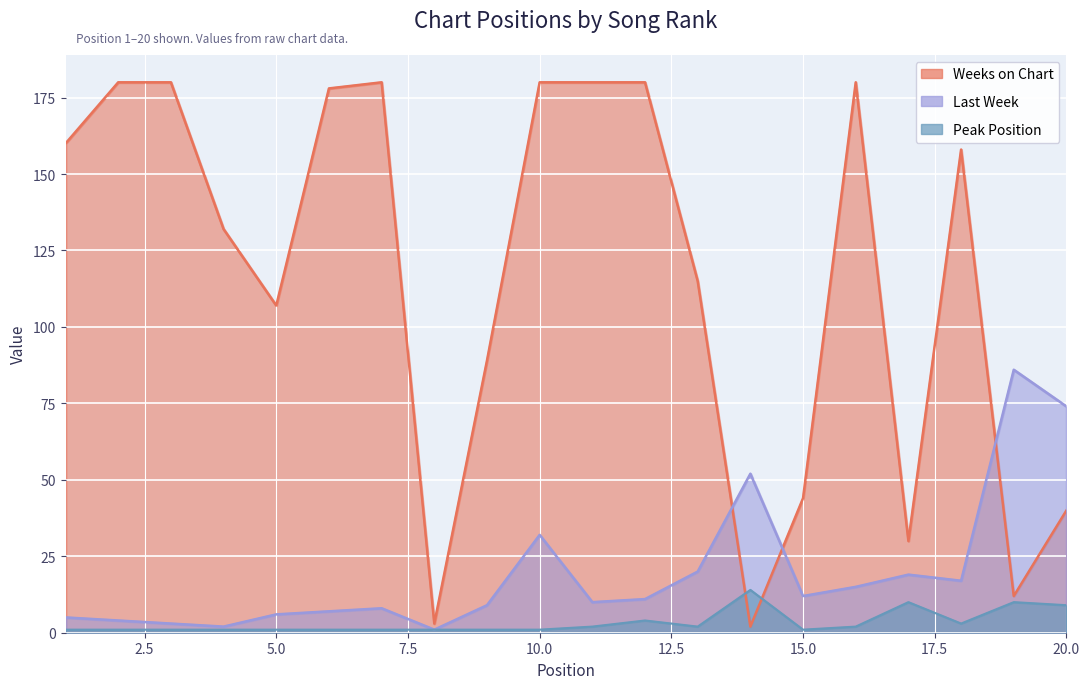

Rank the series at 20 from lowest to highest value.

Peak Position, Weeks on Chart, Last Week